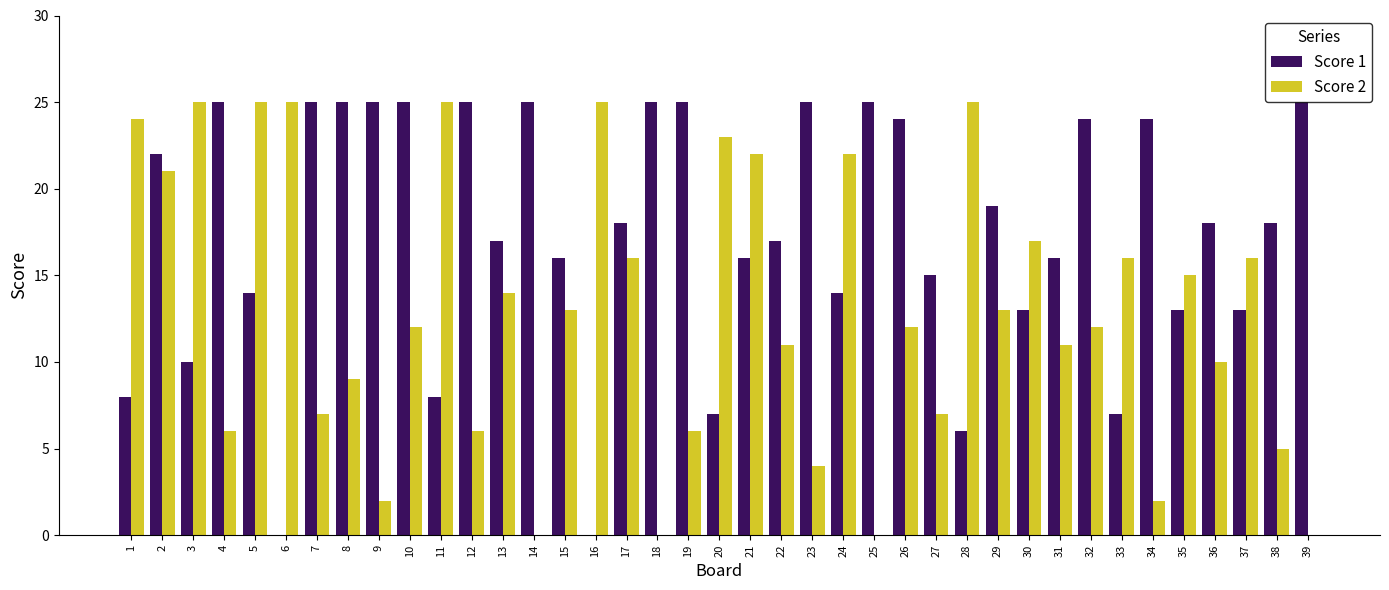

Between 5 and 36, which series saw the biggest shift?

Score 2